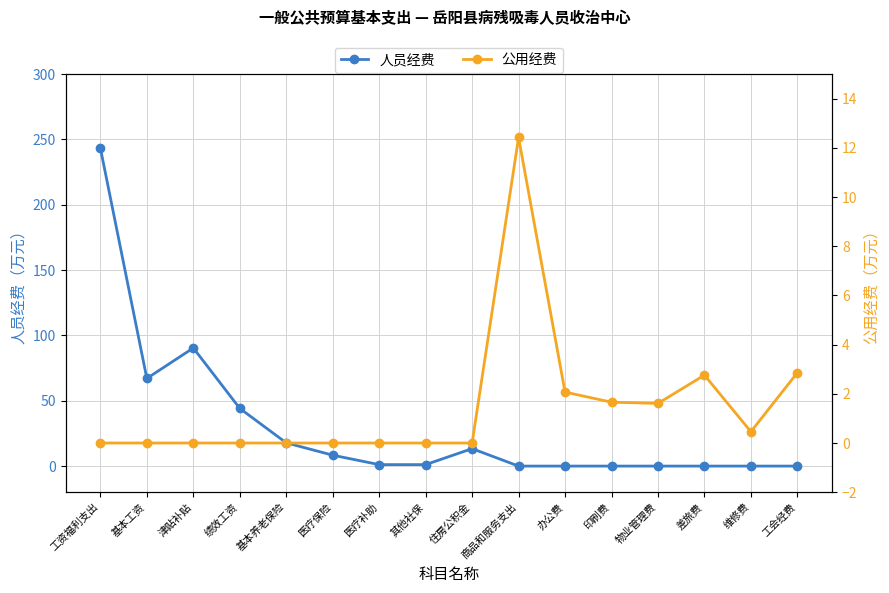

What is the average value of the 人员经费 series?

30.4